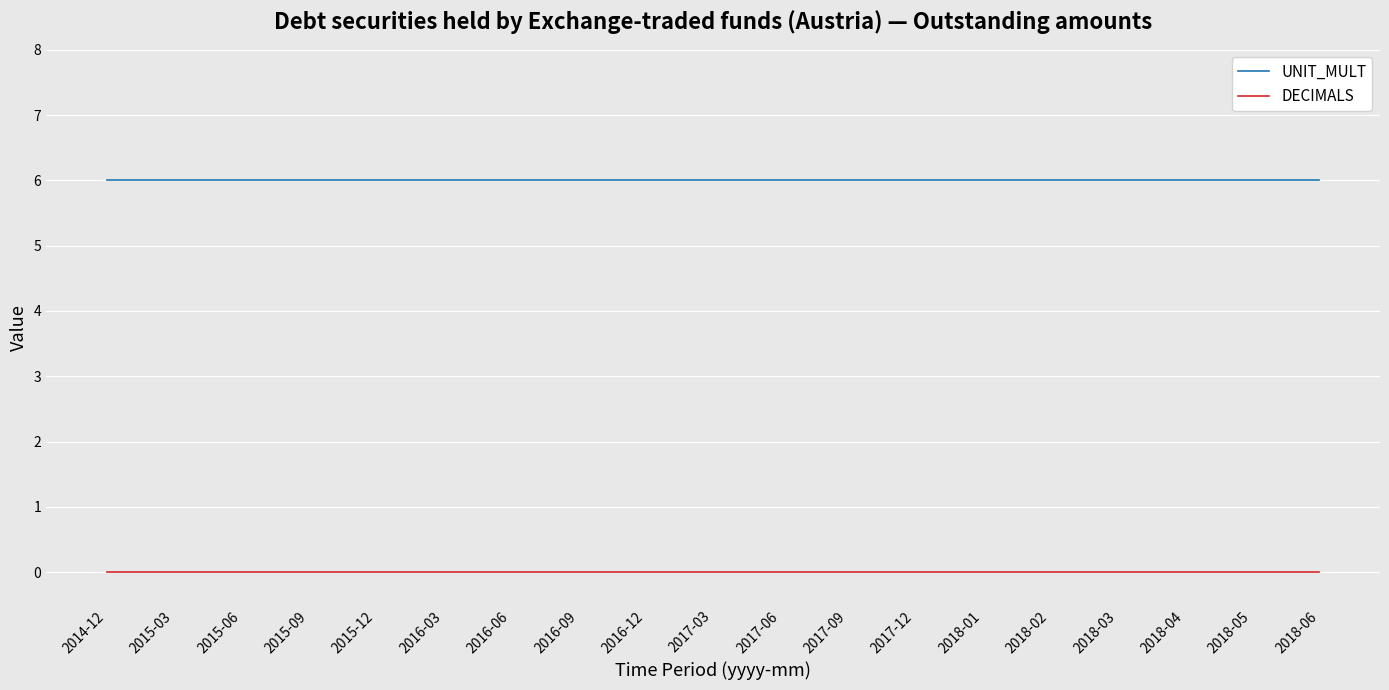

The UNIT_MULT series shows 6 at 2018-01. True or false?

True